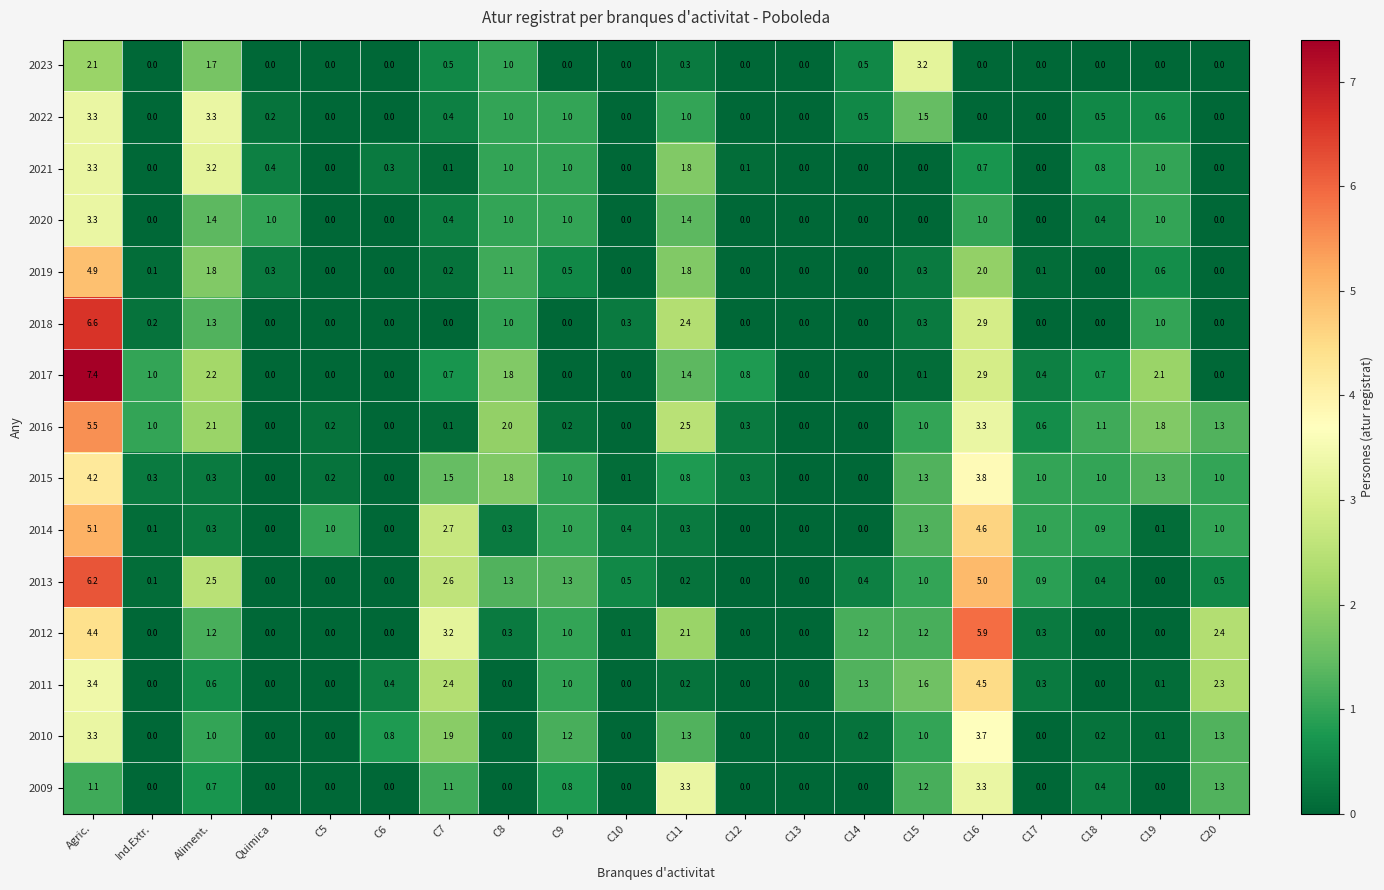

Count the 2020 values in the range 0 to 1.

17